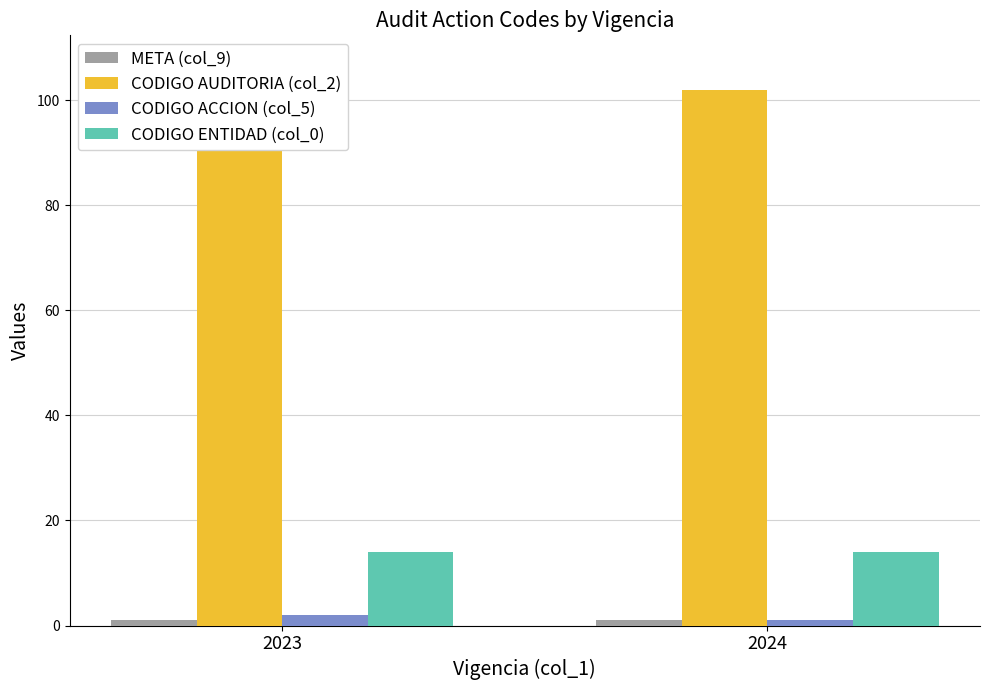

Is the value of CODIGO AUDITORIA (col_2) at 2023 greater than the value of CODIGO ACCION (col_5) at 2023?

Yes